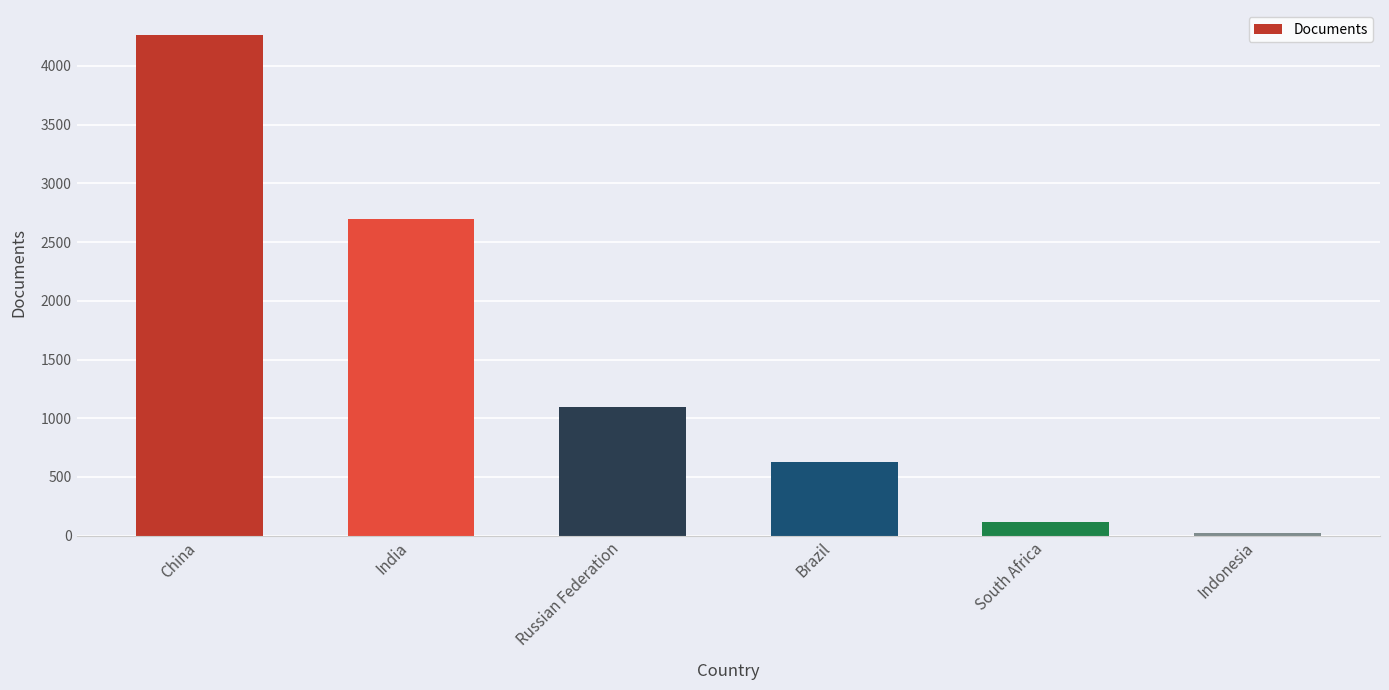

What is the difference between the values at South Africa and Indonesia?

92